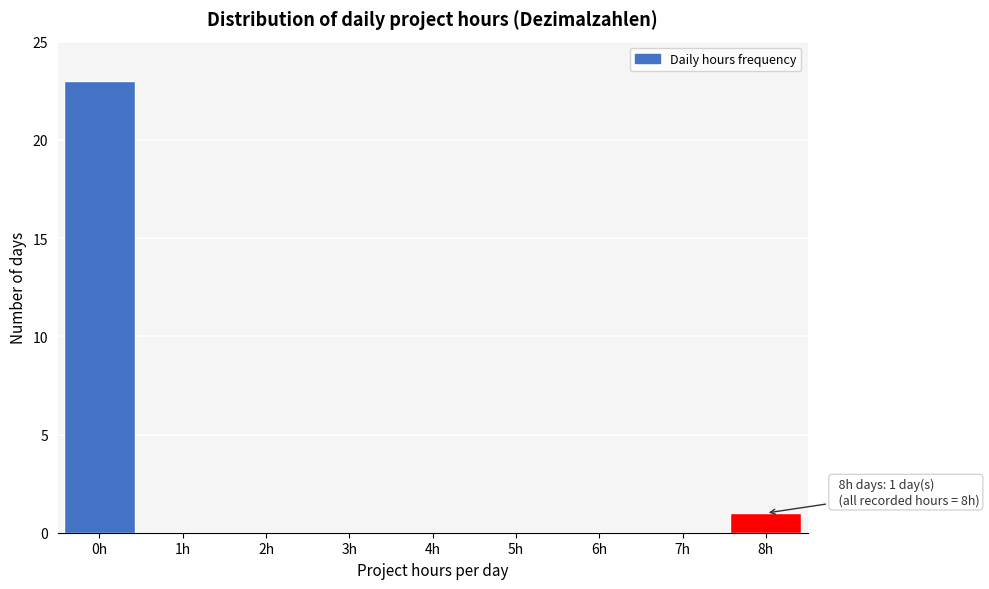

Reading left to right, transcribe all the data shown in this chart.

0h=23	1h=0	2h=0	3h=0	4h=0	5h=0	6h=0	7h=0	8h=1